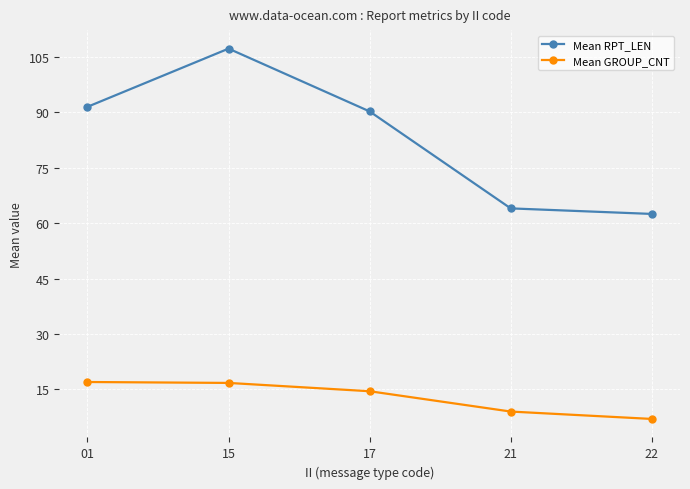

True or false: Mean GROUP_CNT and Mean RPT_LEN cross at least once.

False